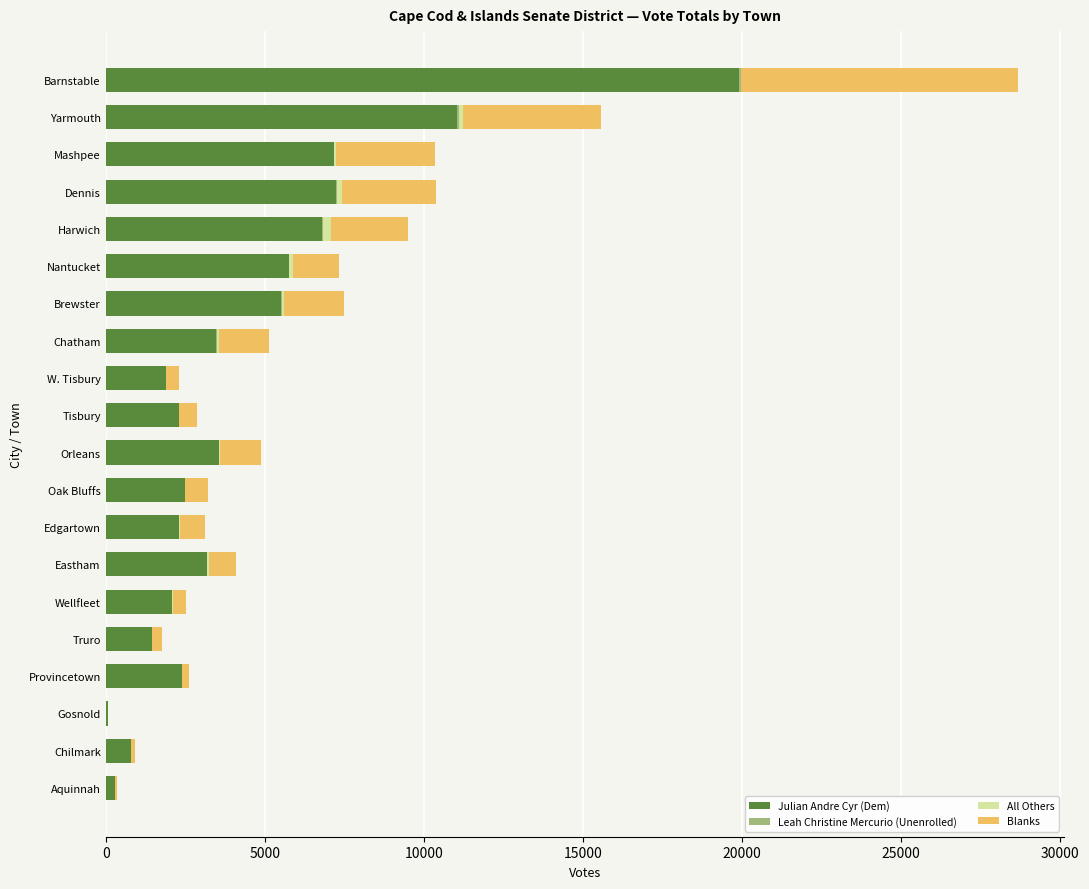

At which label does Julian Andre Cyr (Dem) reach its peak?

Barnstable